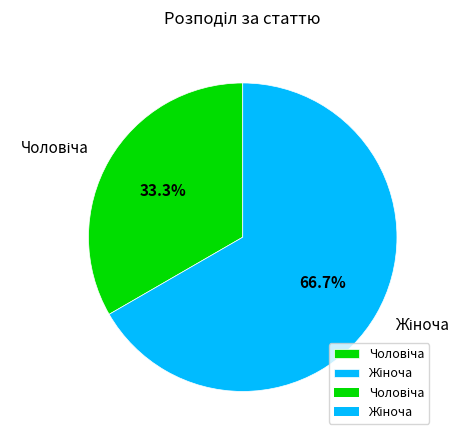

Count the number of slices in the pie.

2